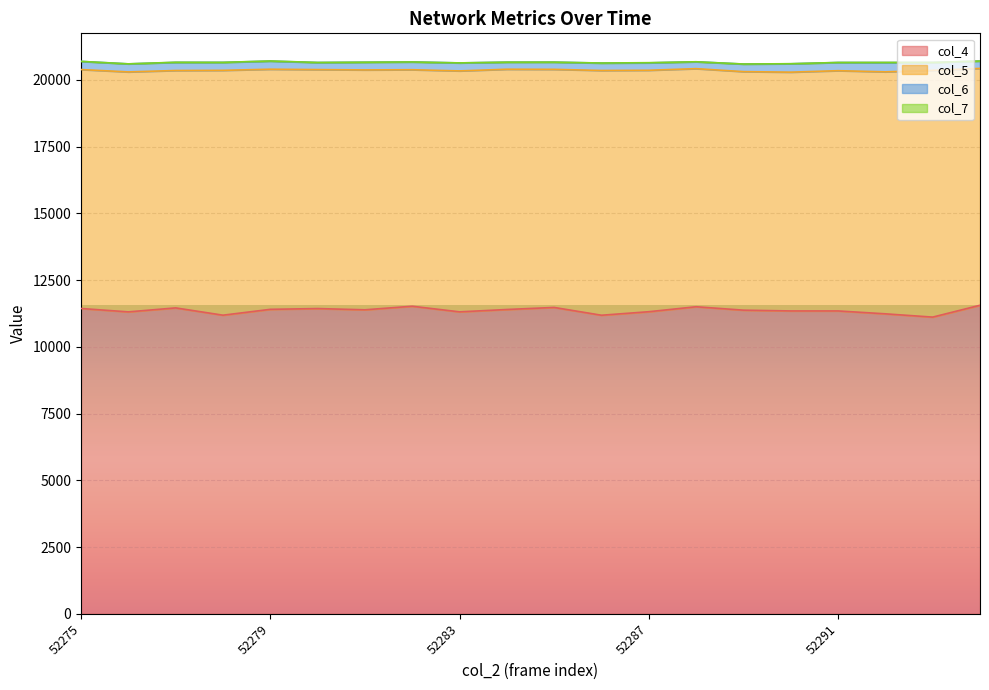

The col_5 series shows 14360 at 52277. True or false?

False